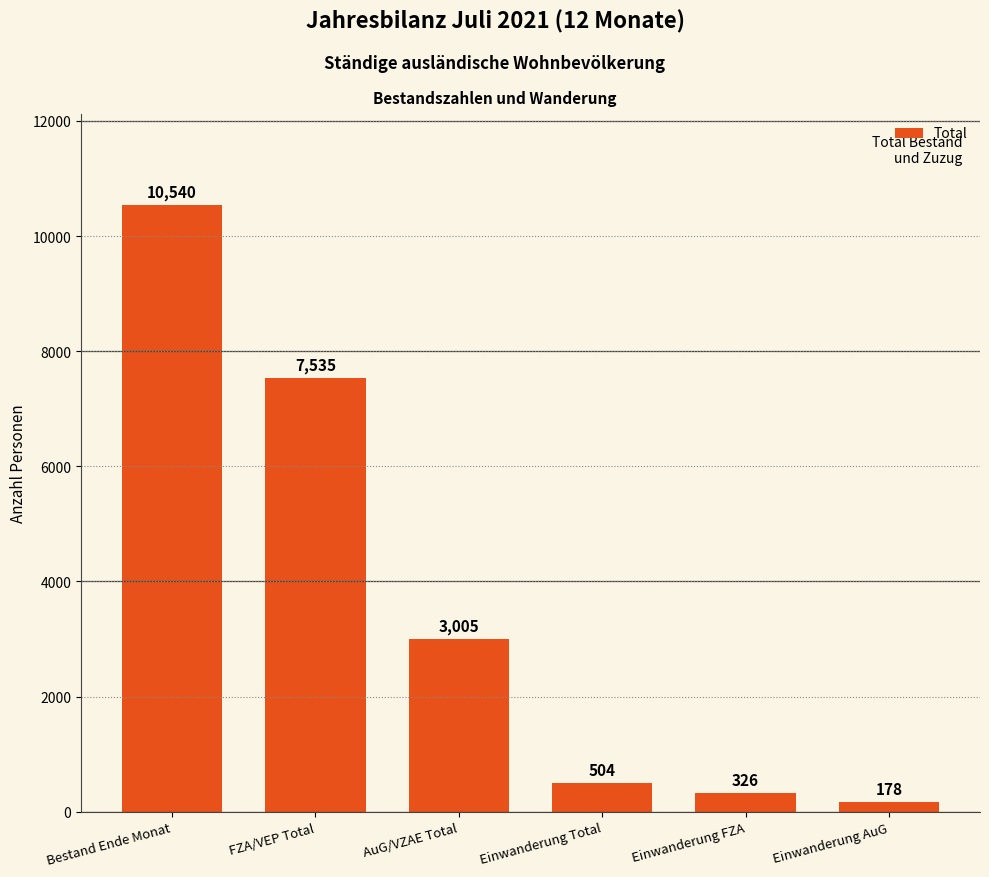

What is the value of the 1st bar from the left?

10540